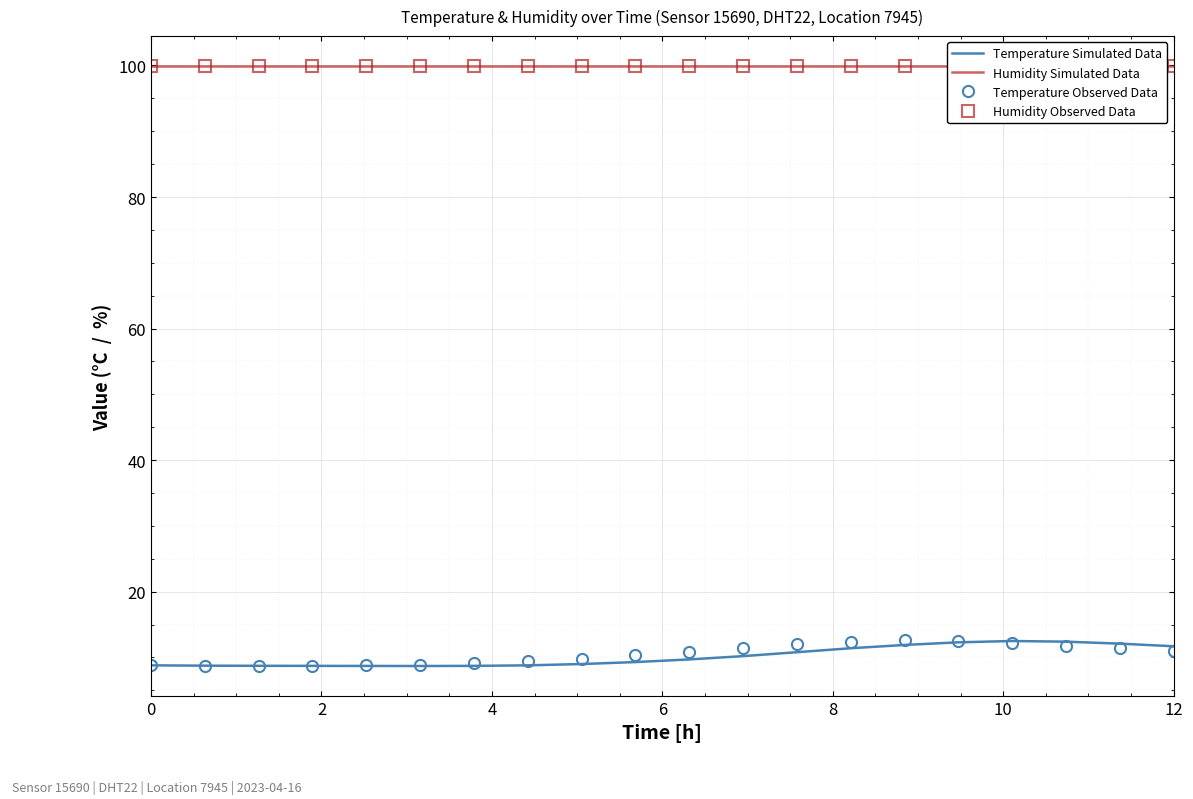

Rank the series by their maximum value, from highest to lowest.

Humidity Simulated Data, Humidity Observed Data, Temperature Observed Data, Temperature Simulated Data